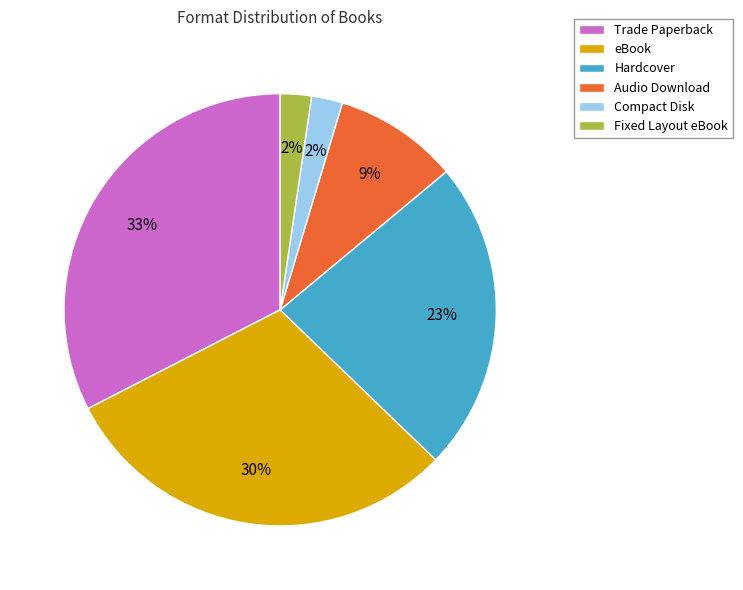

The eBook slice represents 30% of the pie. True or false?

True